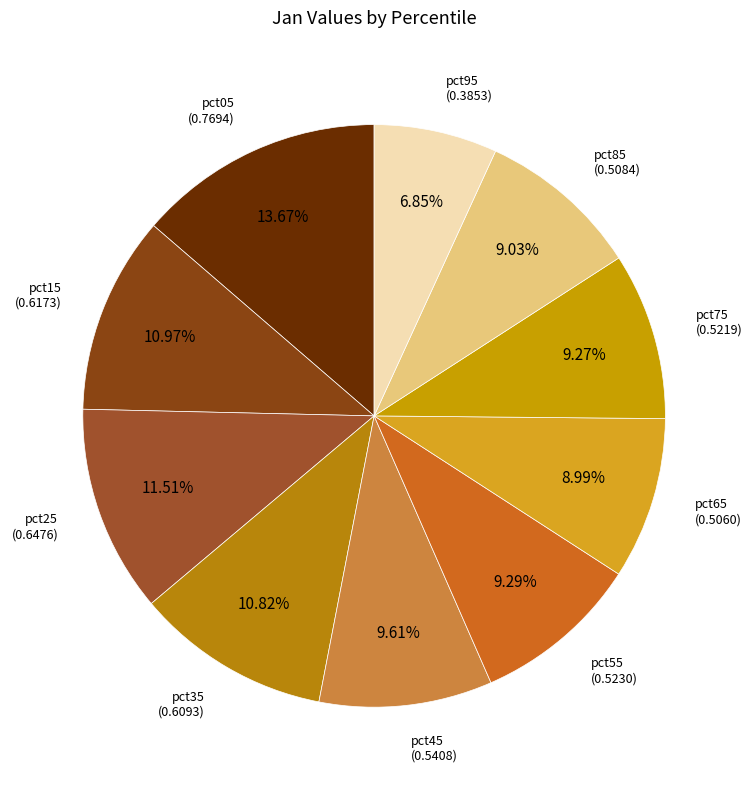

How many slices are in this pie chart?

10